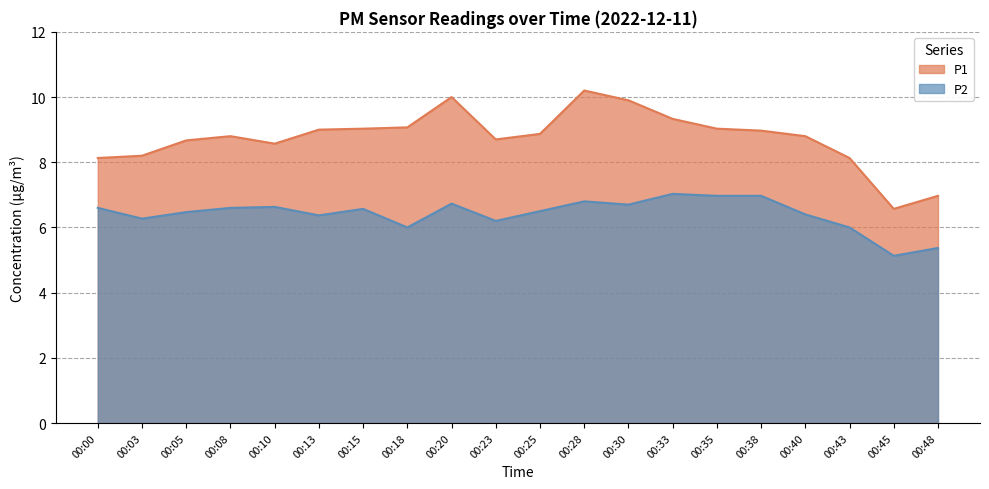

Is it true that P1 equals 9.9 at 00:30?

True